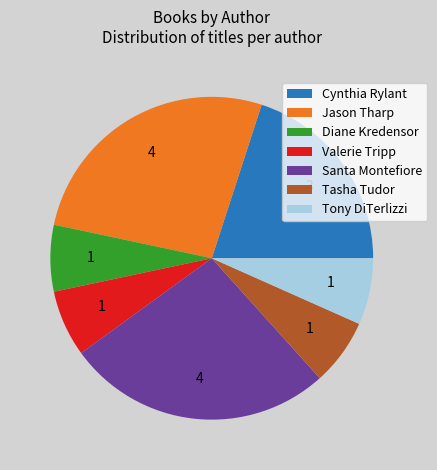

Is the sum of Cynthia Rylant and Santa Montefiore greater than half?

No